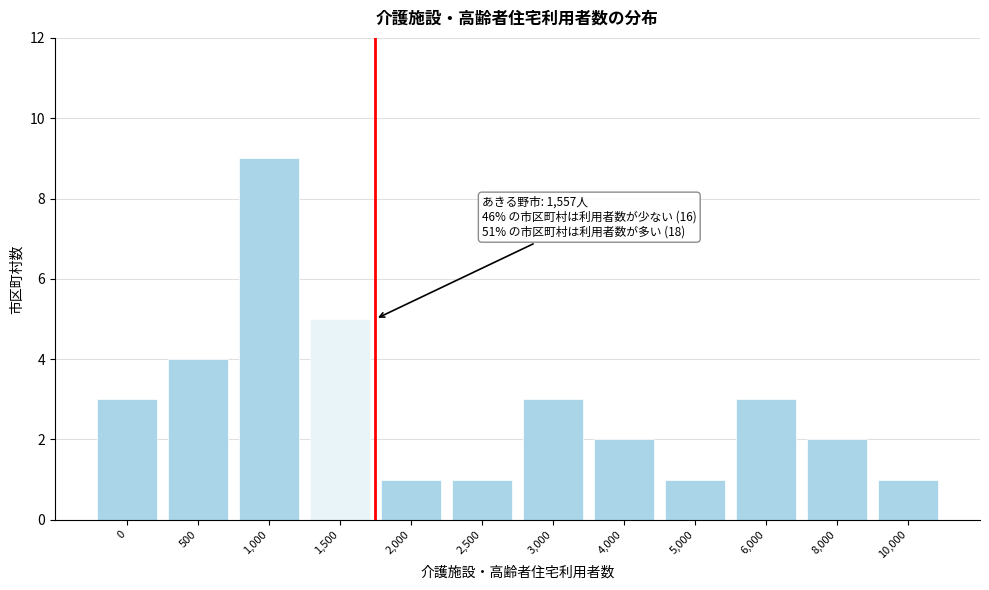

Reading left to right, transcribe all the data shown in this chart.

3	4	9	5	1	1	3	2	1	3	2	1